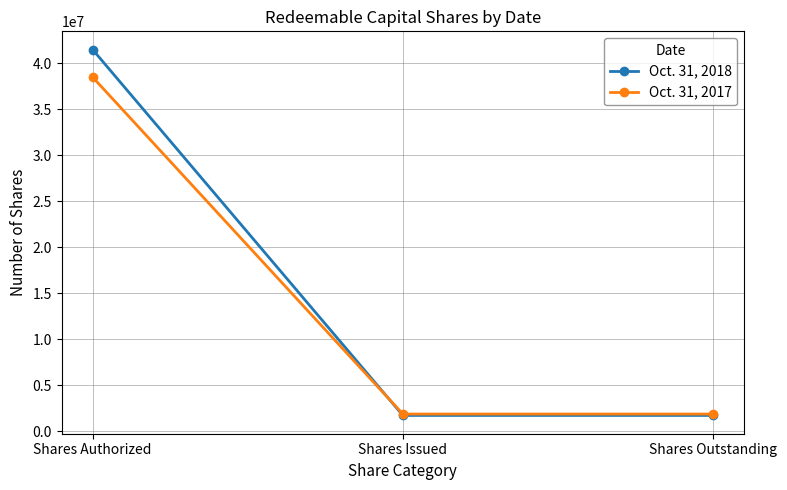

Reading left to right, extract all data points from this chart.

Oct. 31, 2018: Shares Authorized=41500000	Shares Issued=1700000	Shares Outstanding=1700000
Oct. 31, 2017: Shares Authorized=38500000	Shares Issued=1850000	Shares Outstanding=1850000